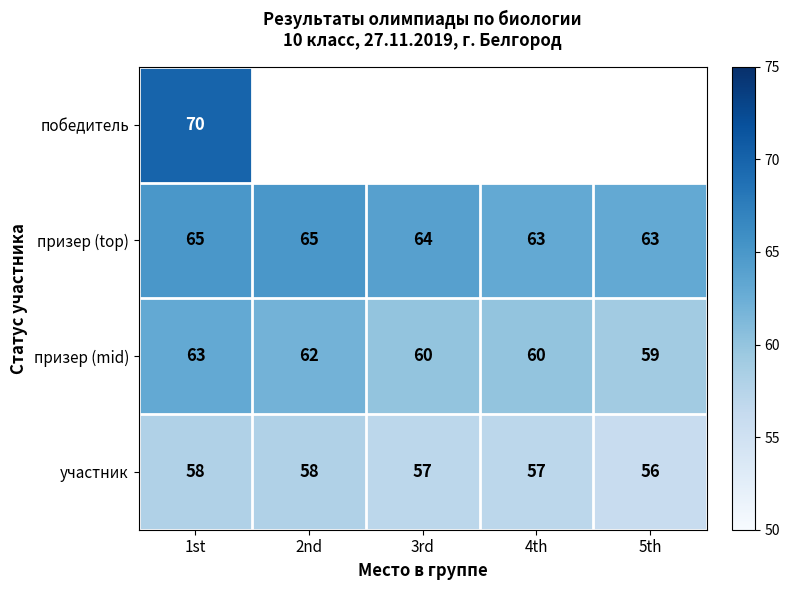

Which label corresponds to the smallest value in the chart?

5th